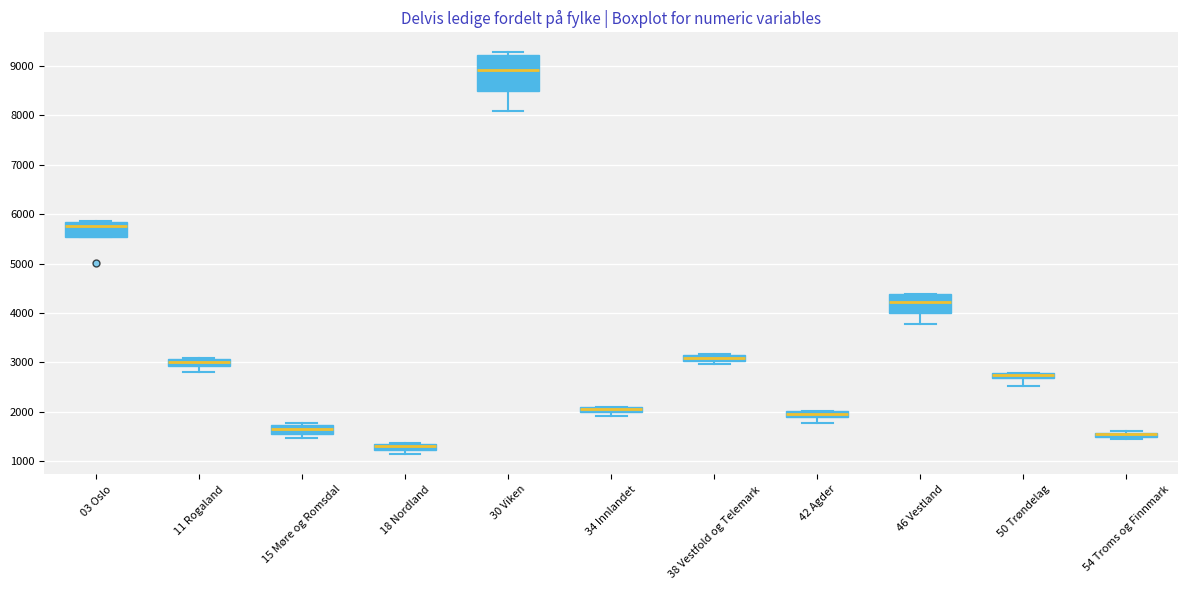

Where is the upper edge of the box for 15 Møre og Romsdal on the y-axis? The values are not printed on the chart, so give them approximately, as read against the axis.

1700